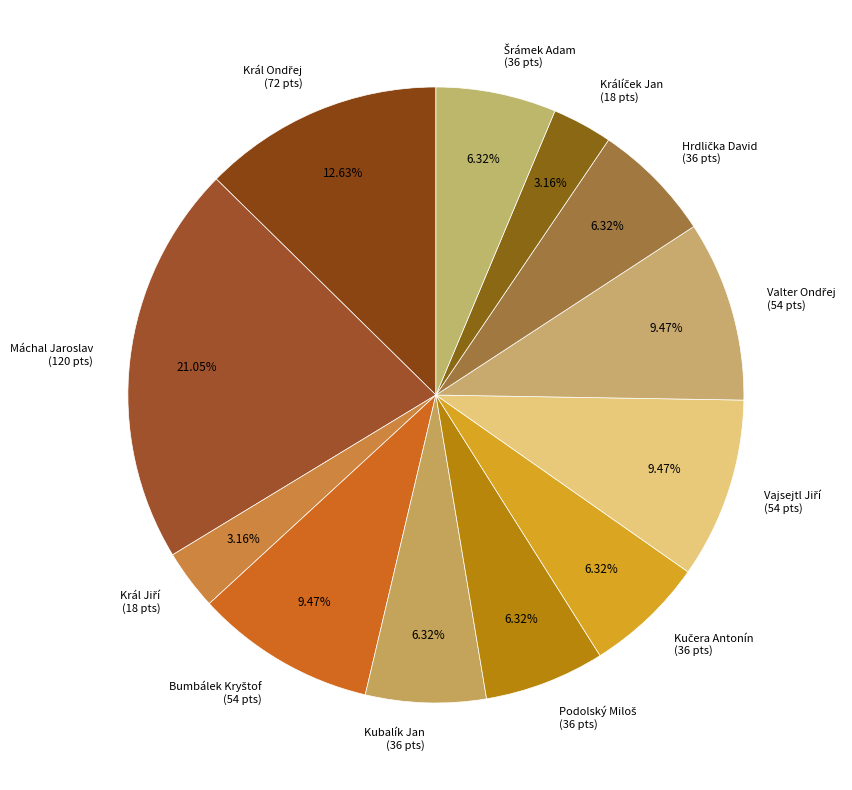

Is Kubalík Jan (36 pts) the majority of the pie?

No